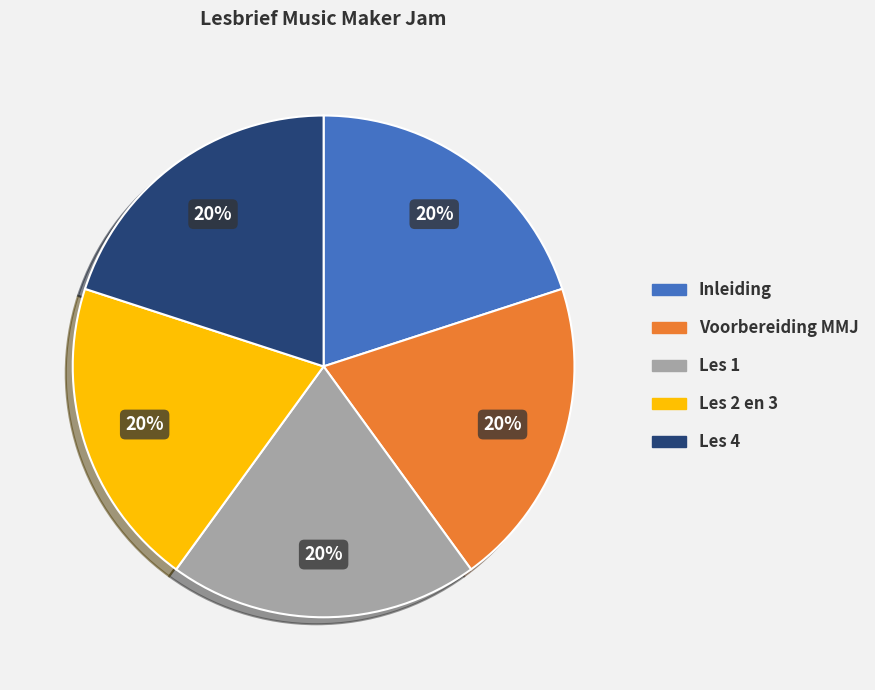

How many segments does this pie chart have?

5